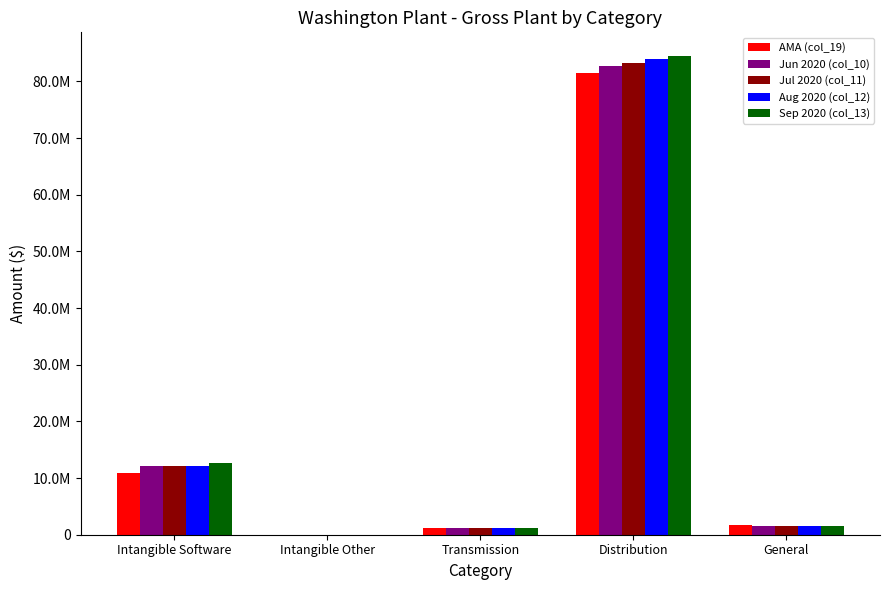

Reading left to right, transcribe all the data shown in this chart.

AMA (col_19): Intangible Software=10926086.4	Intangible Other=322.0	Transmission=1115288.8	Distribution=81412297.4	General=1631103.6
Jun 2020 (col_10): Intangible Software=12057101.1	Intangible Other=125.0	Transmission=1115634.3	Distribution=82634202.0	General=1544779.0
Jul 2020 (col_11): Intangible Software=12068805.4	Intangible Other=125.0	Transmission=1115634.3	Distribution=83242382.1	General=1546445.8
Aug 2020 (col_12): Intangible Software=12140397.3	Intangible Other=125.0	Transmission=1115634.3	Distribution=83971472.8	General=1556139.8
Sep 2020 (col_13): Intangible Software=12639857.2	Intangible Other=125.0	Transmission=1115634.3	Distribution=84428042.8	General=1557206.5